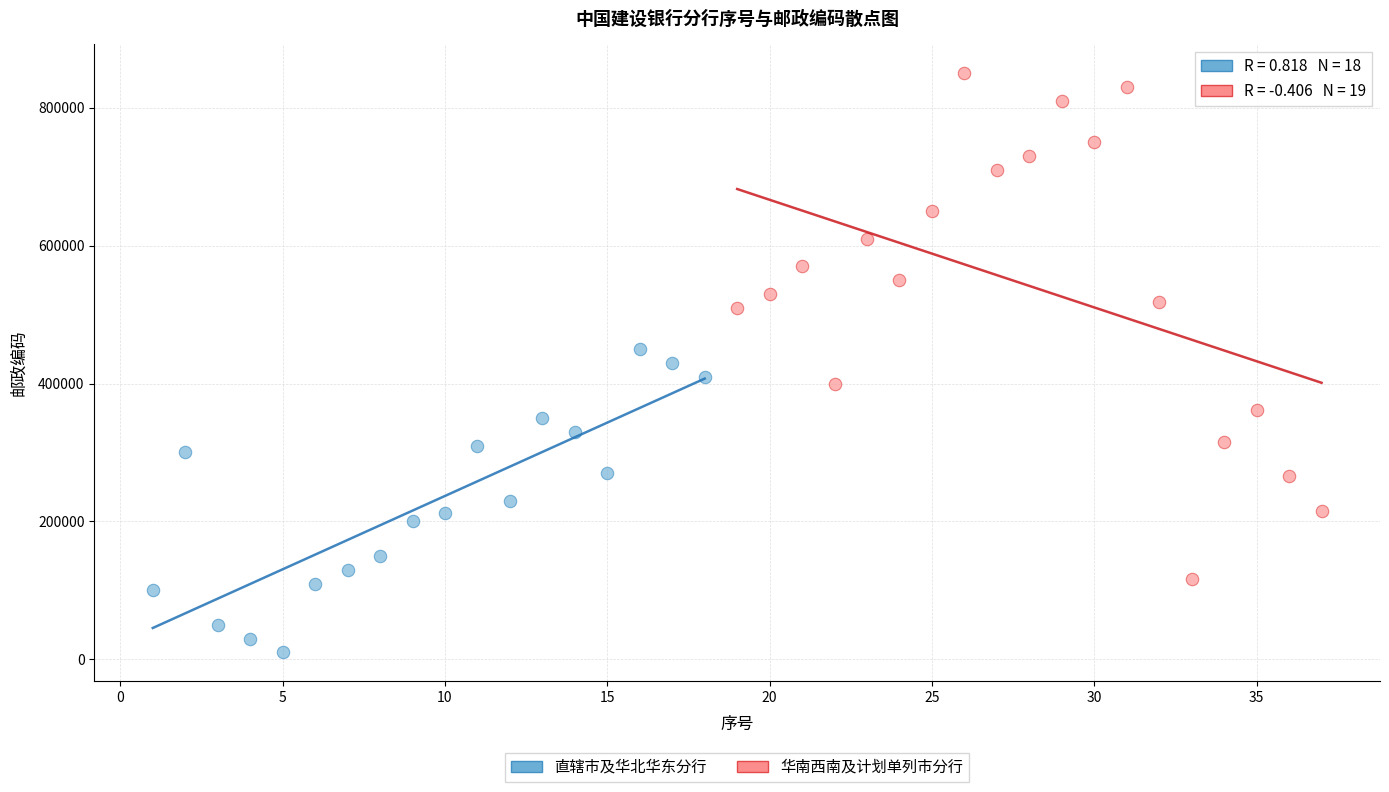

Which series contains the highest Y value?

华南西南及计划单列市分行